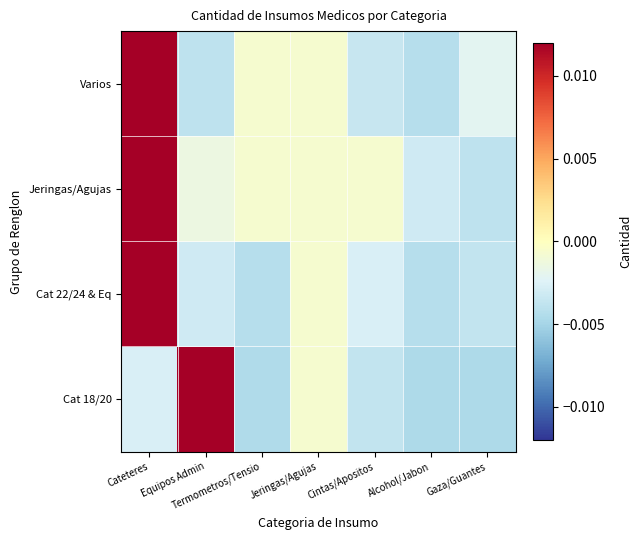

Which category has the lowest value across all series?

Alcohol/Jabon